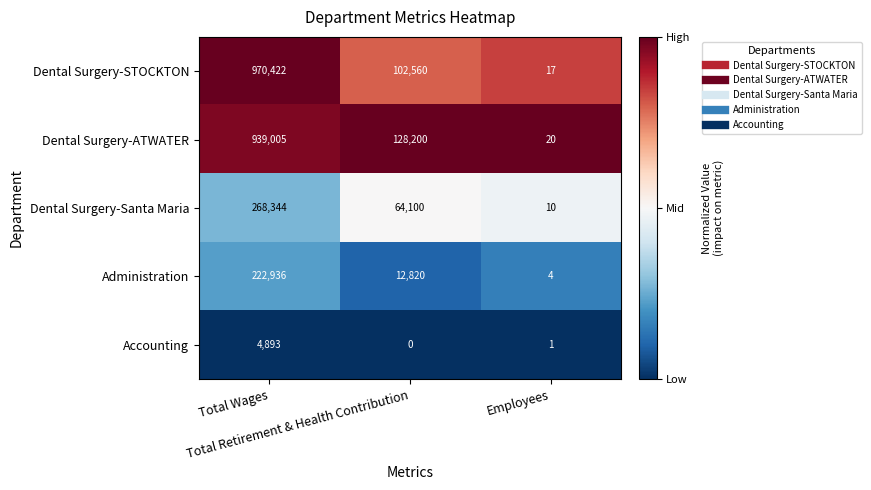

At which category is the sum across all series the highest?

Total Wages